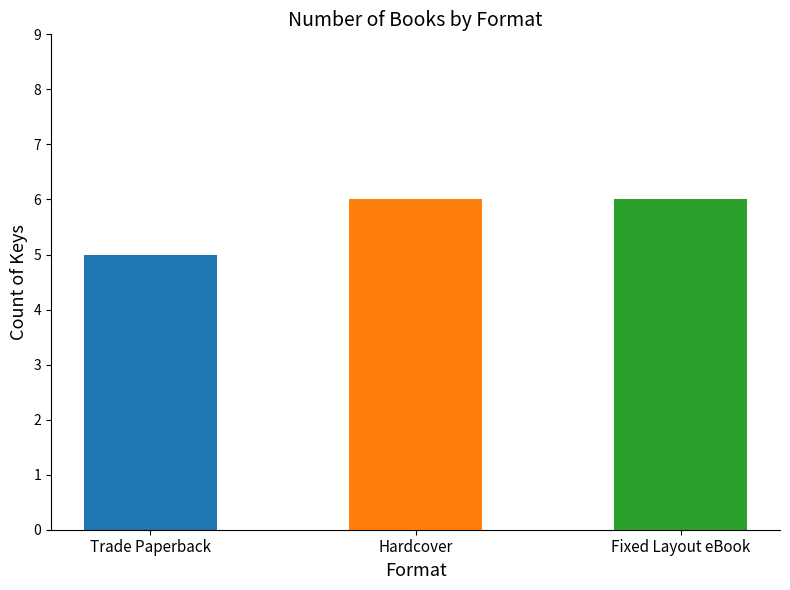

True or false: the data shows 8 at Fixed Layout eBook.

False